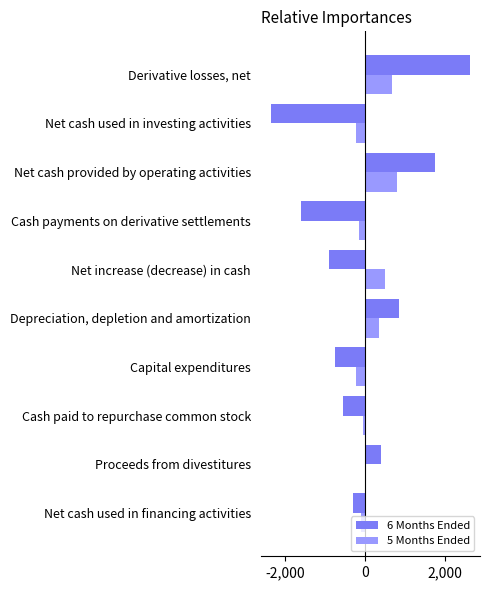

Is it true that 5 Months Ended equals 496 at Net increase (decrease) in cash?

True